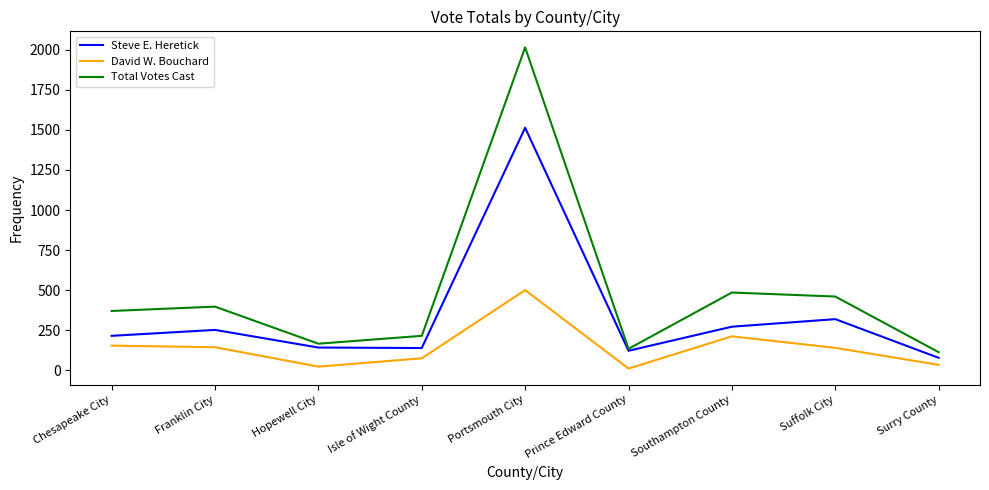

Where is the first local maximum for Total Votes Cast?

Franklin City